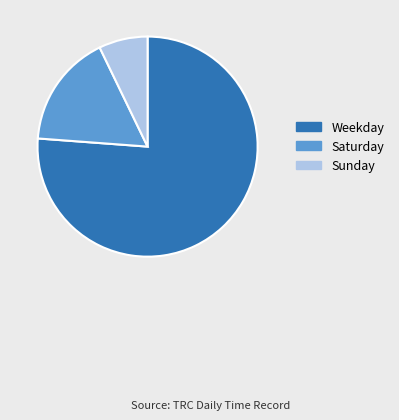

The Saturday slice represents 27% of the pie. True or false?

False